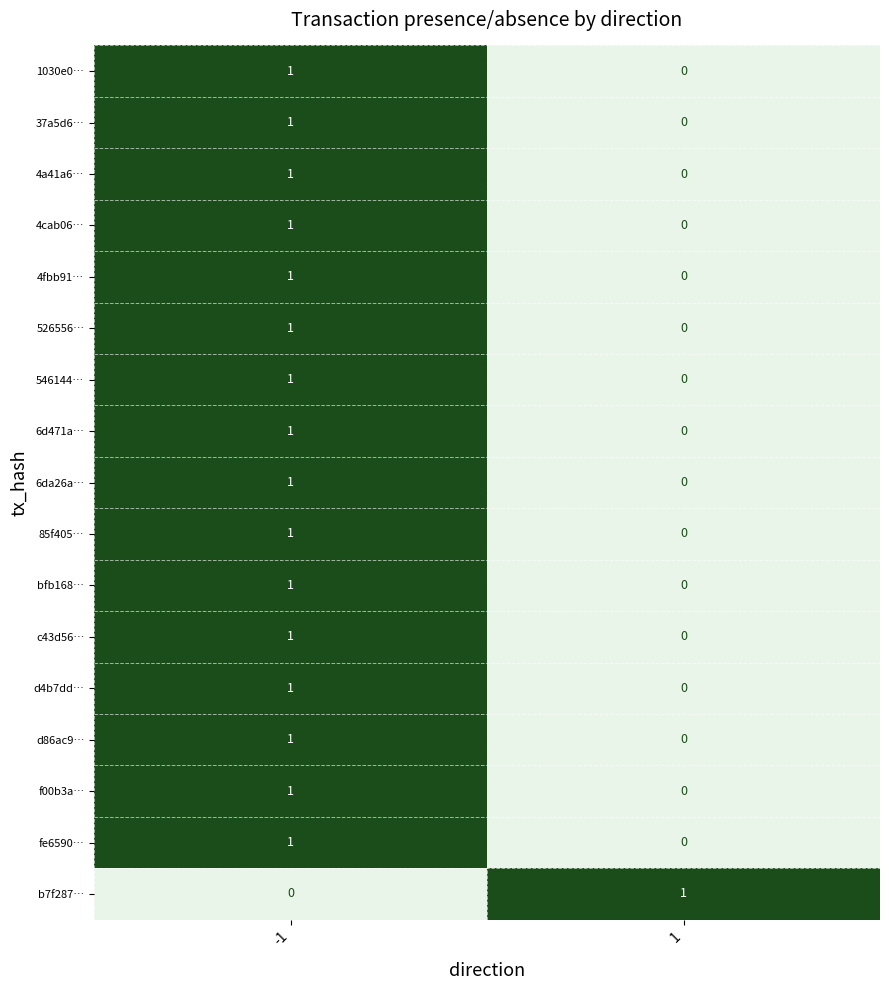

Is it true that fe6590… equals -1 at 1?

False